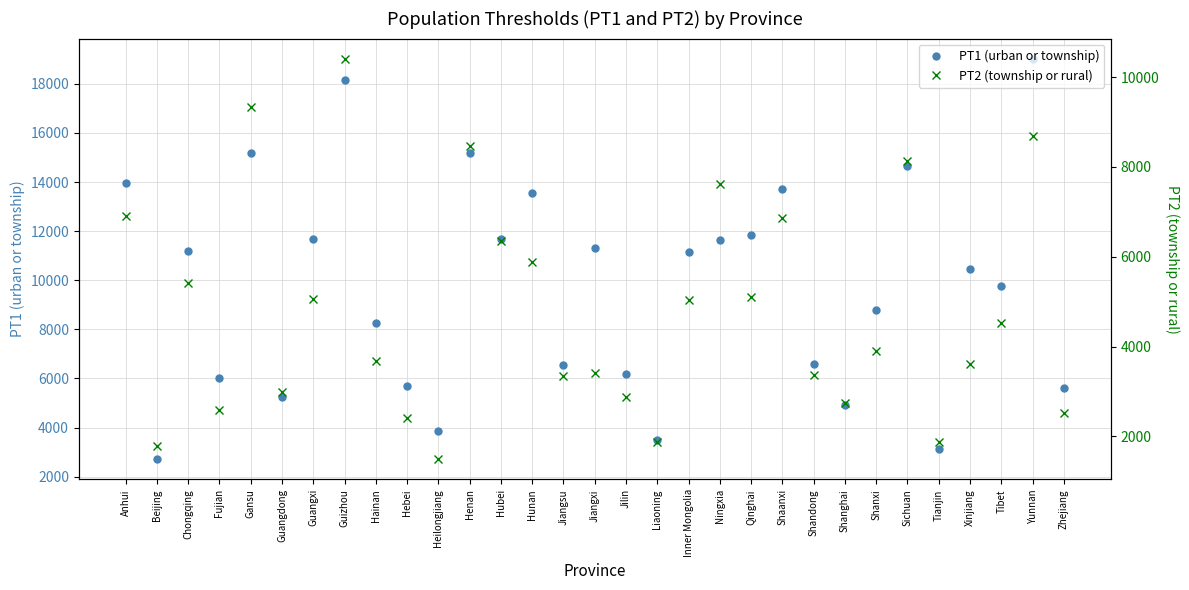

Which series has the largest range (max minus min)?

PT1 (urban or township)